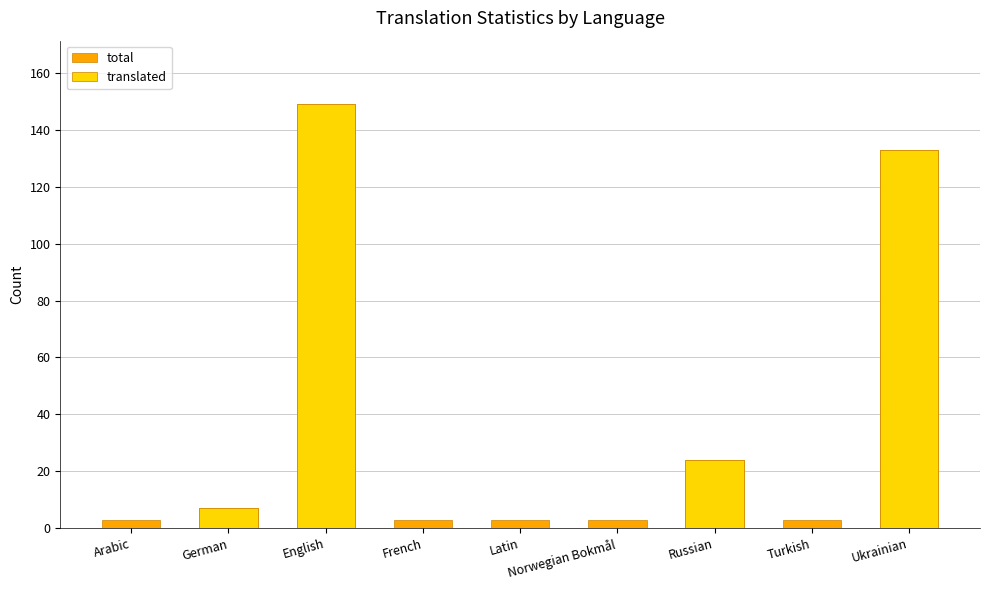

What position from the right is French?

6